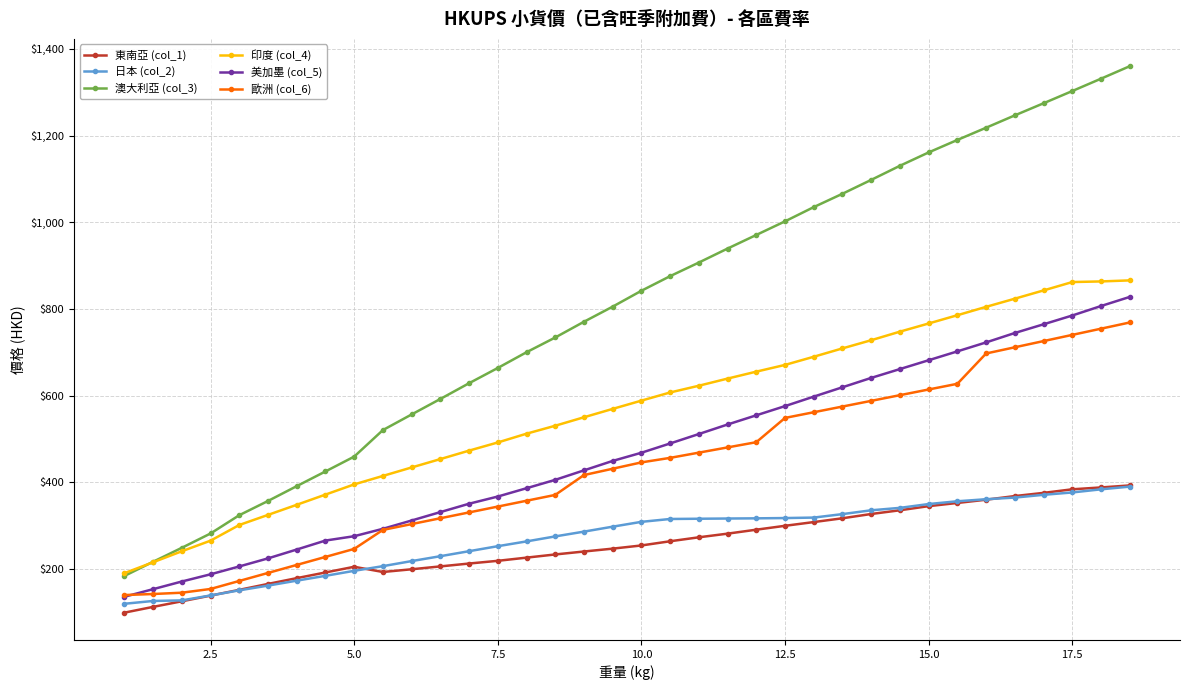

True or false: 印度 (col_4) and 日本 (col_2) cross at least once.

False